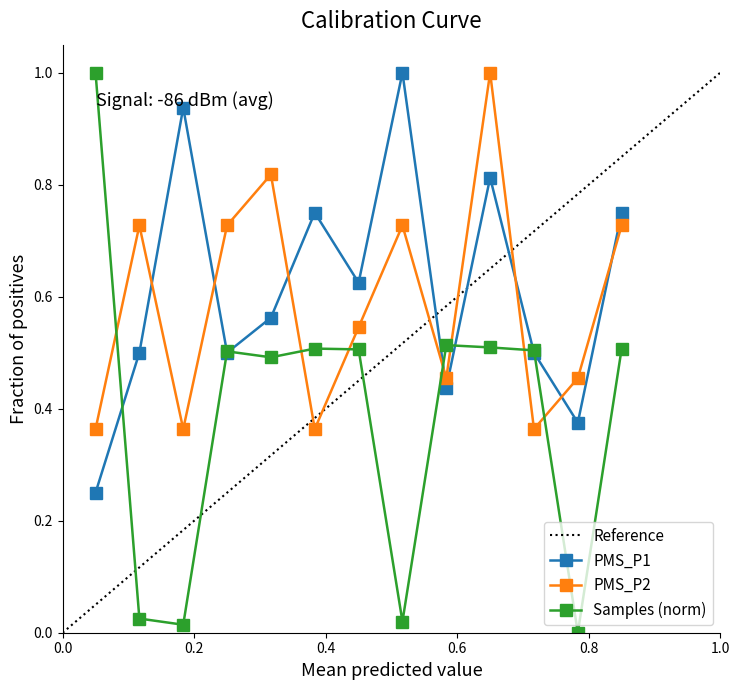

Does the chart have visible grid lines?

No